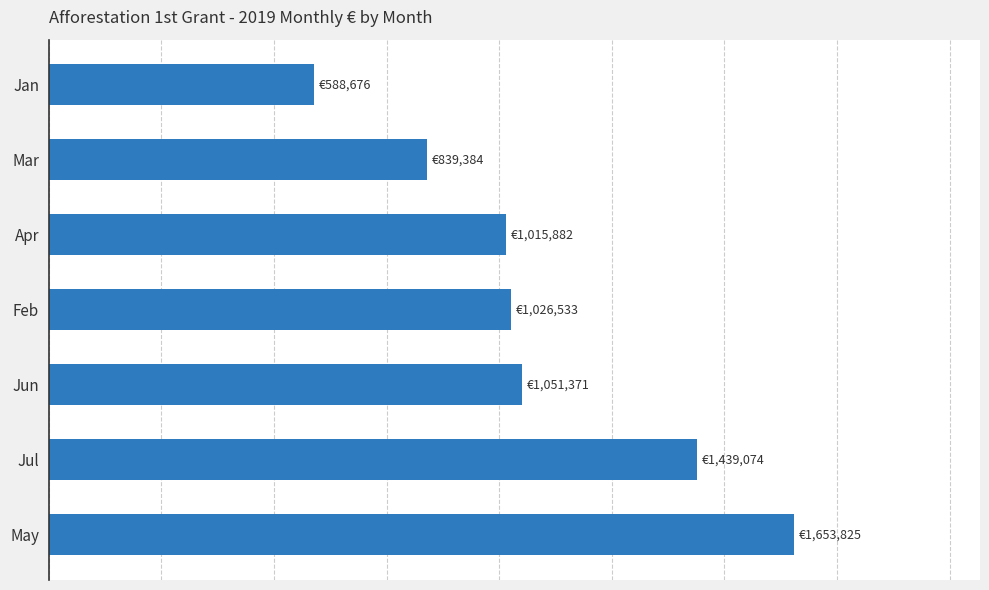

Are the bars grouped side by side (vs. stacked)?

No